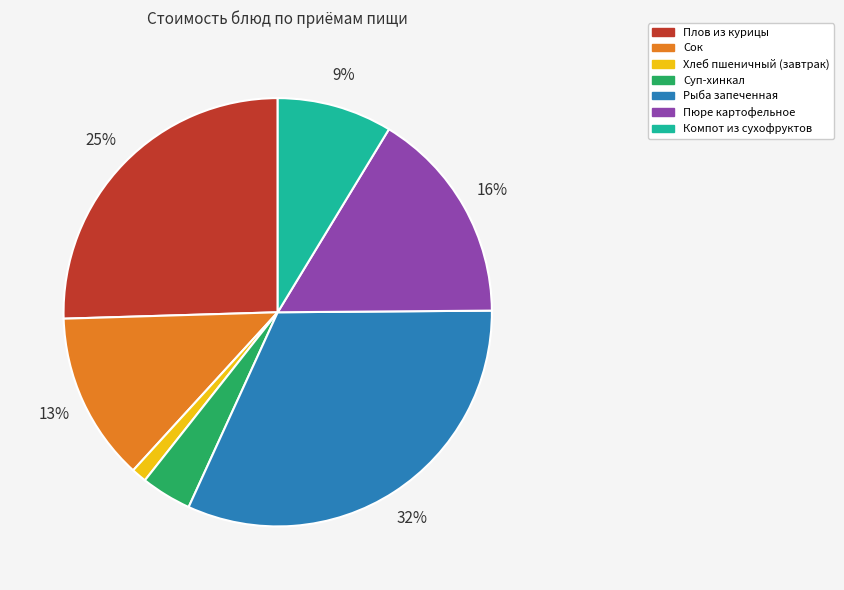

To the nearest percent, what percentage of the pie is Сок?

13%